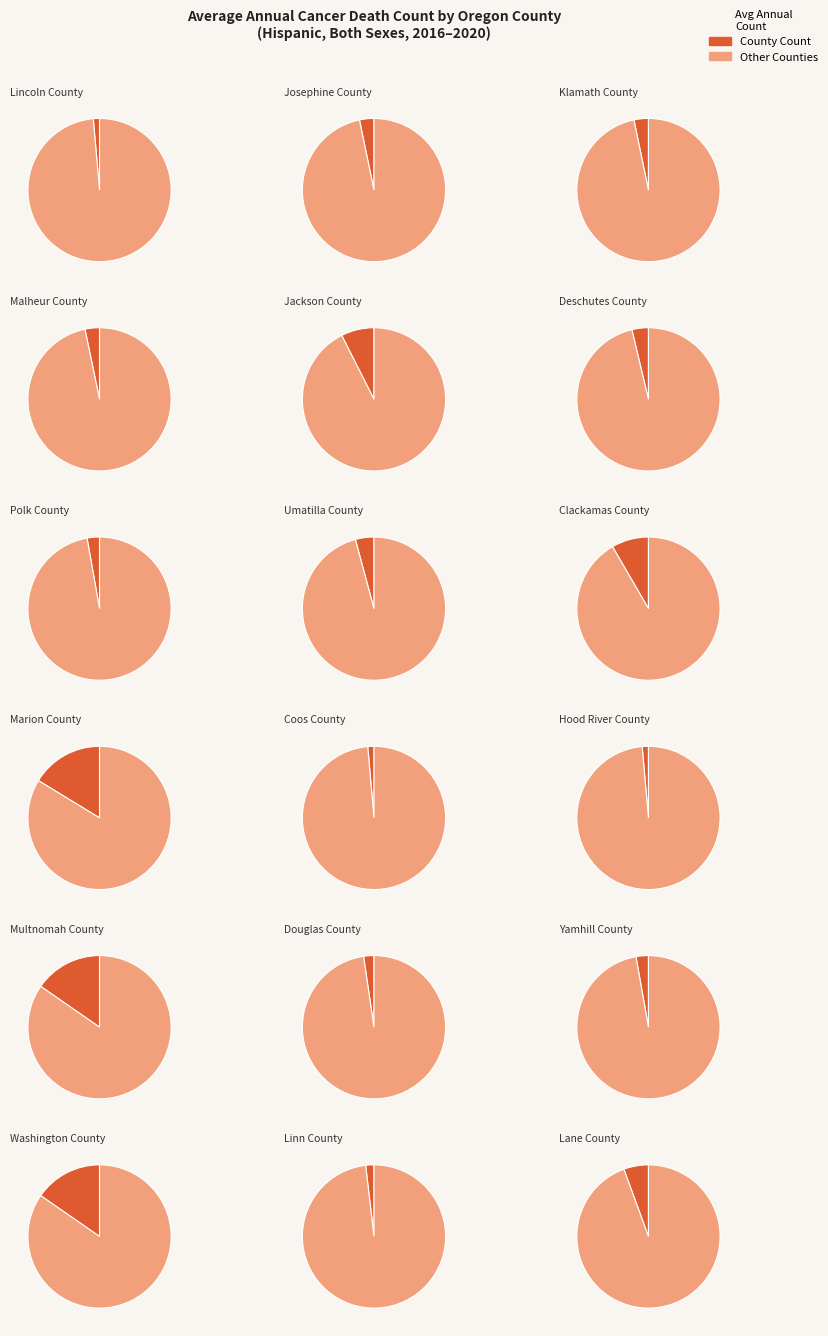

To the nearest percent, what is the difference between the Clackamas County and Washington County slice percentages?

7%